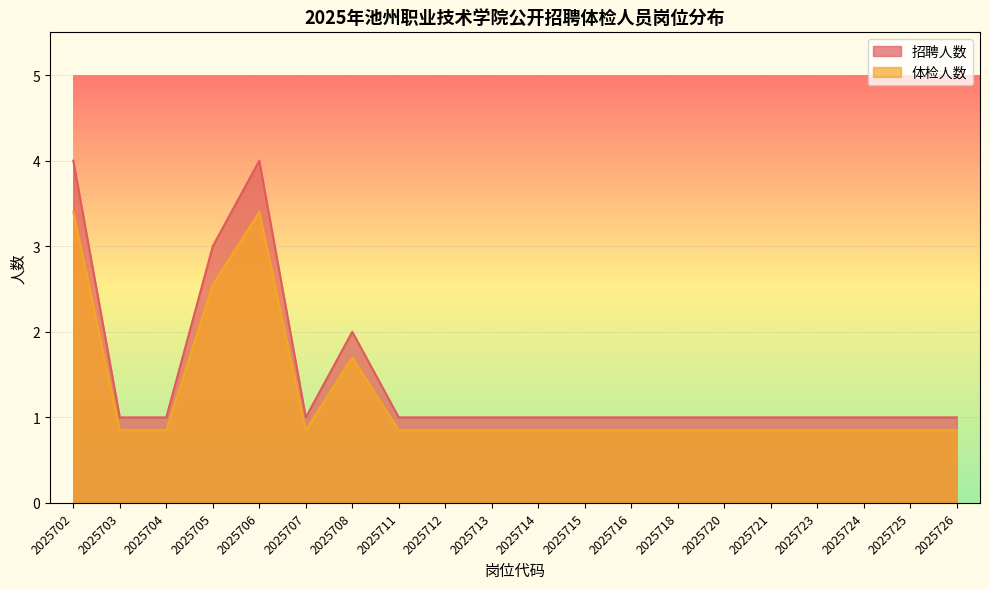

How many lines are shown in the chart?

2